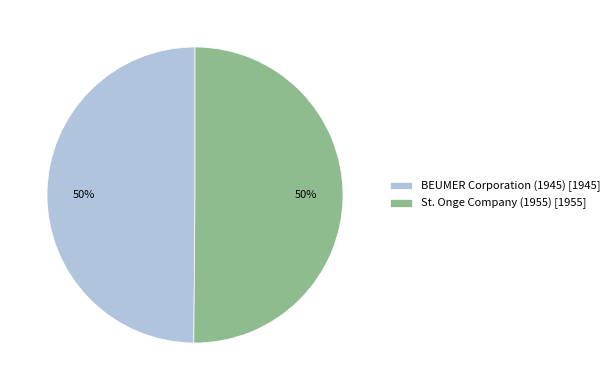

The St. Onge Company (1955) slice represents 50% of the pie. True or false?

True